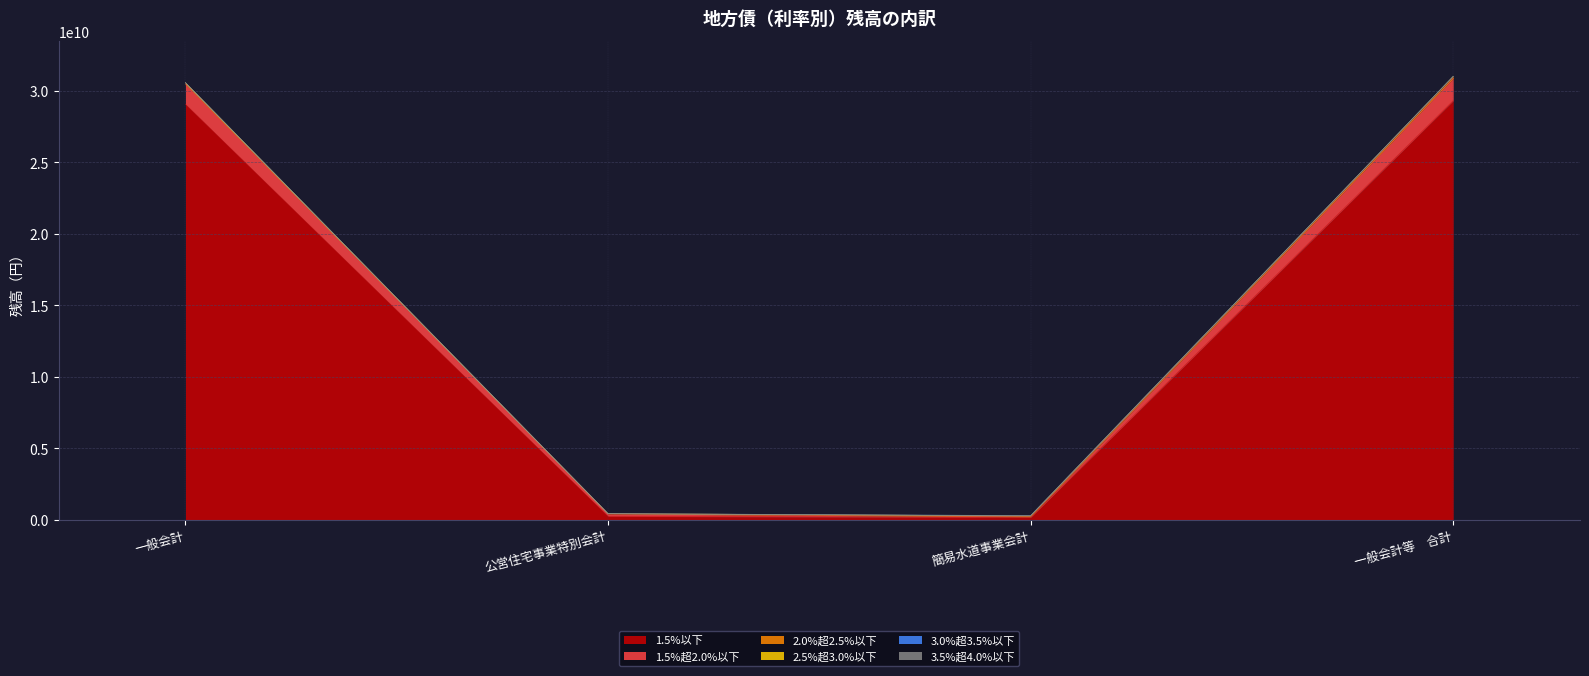

Which category has the lowest value in the 1.5%以下 series?

簡易水道事業会計